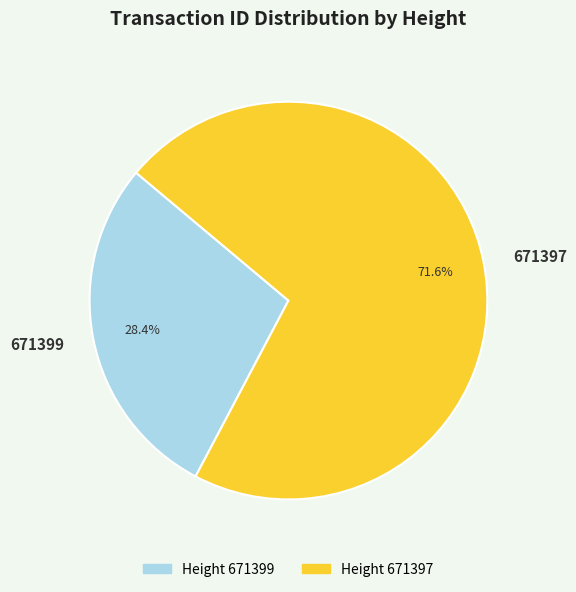

Approximately how many times larger is the value at 671399 compared to 671397?

0.4